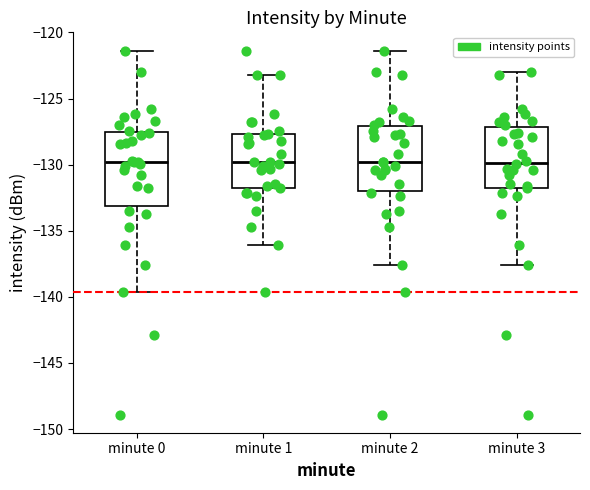

Reading left to right, transcribe this box plot: for each box, give where its median line is, the range the box spans, and where its two whiskers end, as read against the y-axis. The values are not printed on the chart, so give them approximately, as read against the axis.

minute 0: median -130.0, box -133.0 to -127.5, whiskers -139.5 to -121.5
minute 1: median -130.0, box -131.5 to -127.5, whiskers -136.0 to -123.0
minute 2: median -130.0, box -132.0 to -127.0, whiskers -137.5 to -121.5
minute 3: median -130.0, box -131.5 to -127.0, whiskers -137.5 to -123.0